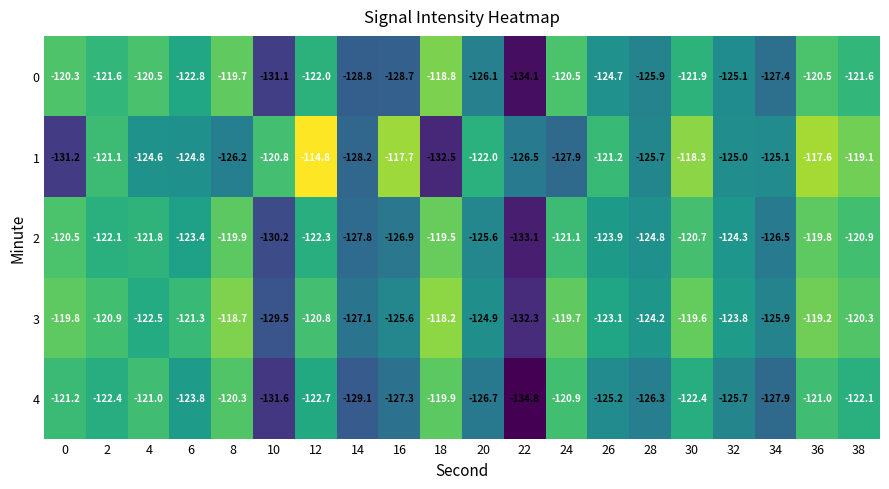

What is the difference between the 2 values at 20 and 28?

0.8